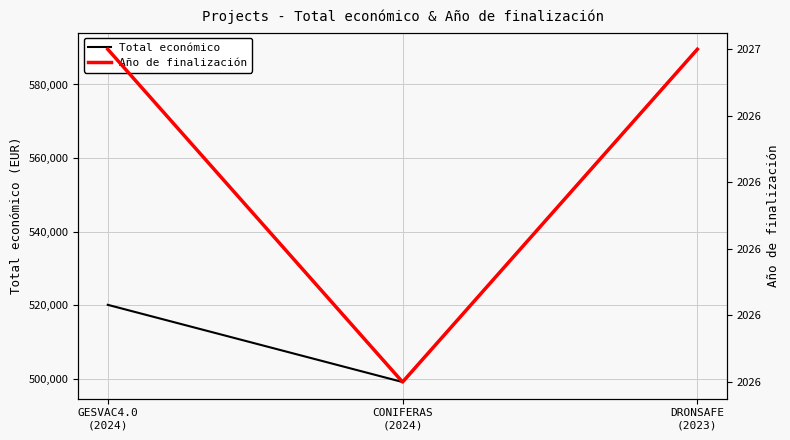

Count the Año de finalización values in the range 2026 to 2027.

3